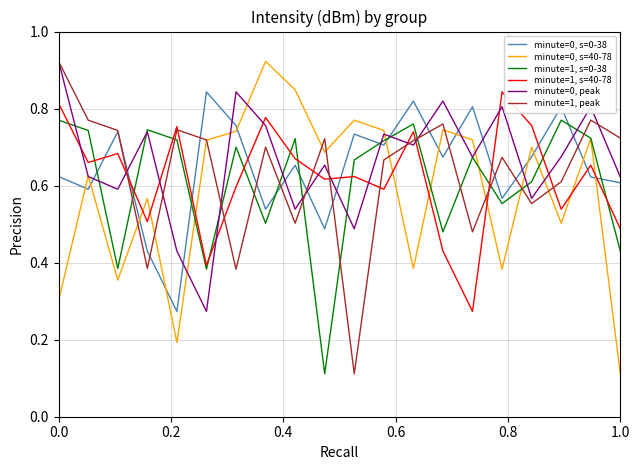

After their last crossing, which series has the higher values: minute=0, s=0-38 or minute=1, s=0-38?

minute=0, s=0-38